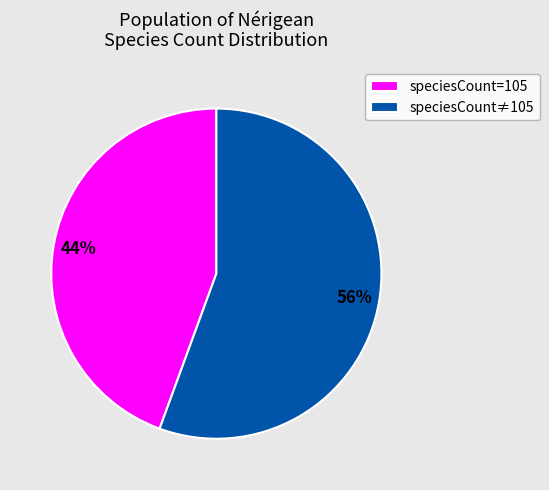

Which has a higher value, speciesCount≠105 or speciesCount=105?

speciesCount≠105